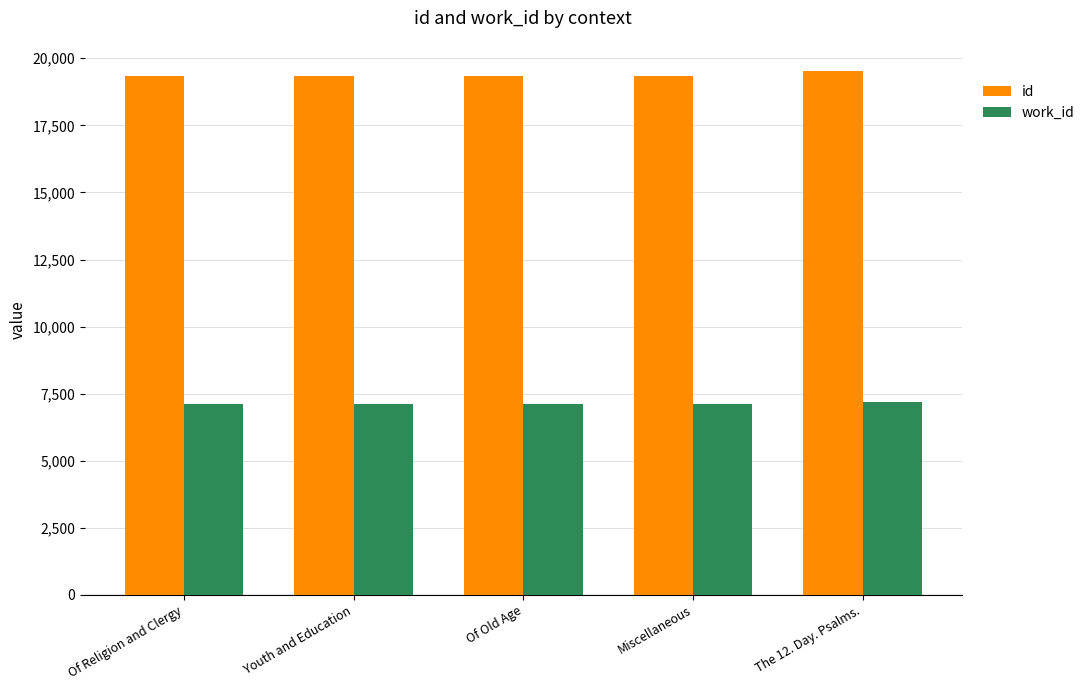

List the series in order of their peak value, lowest first.

work_id, id